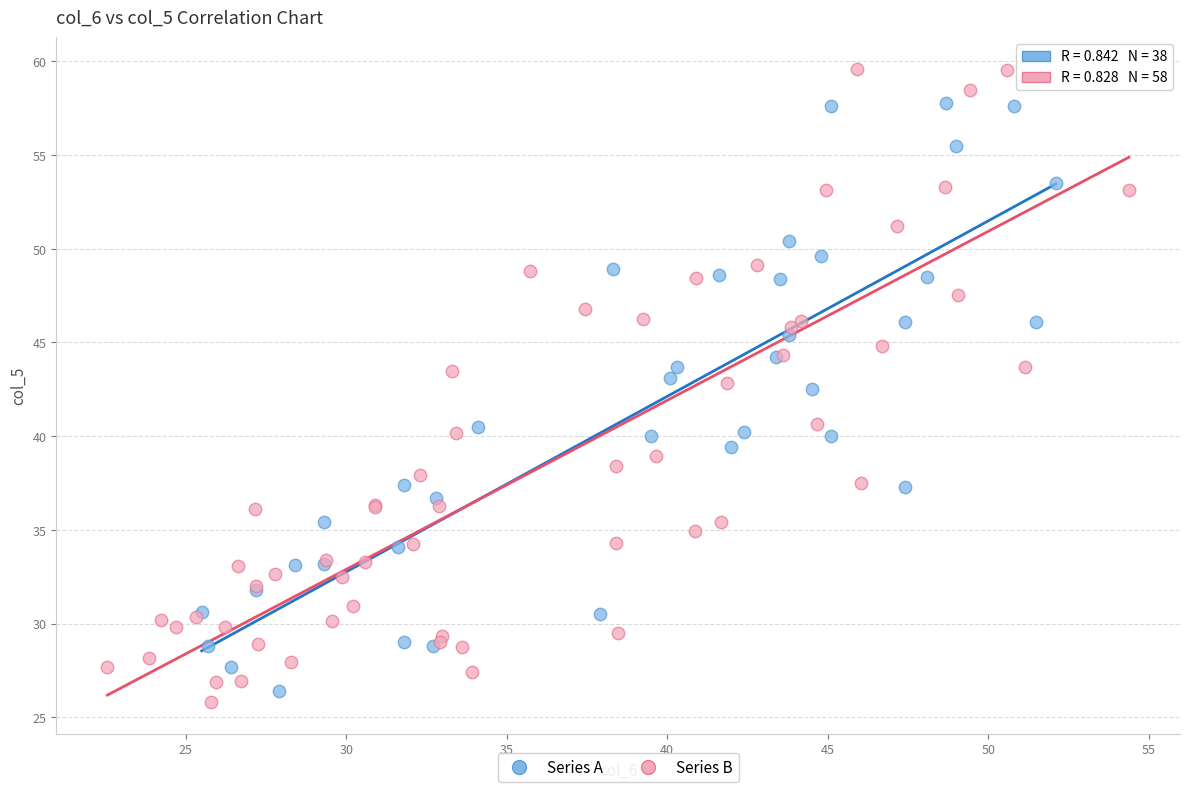

Which series has the largest Y range (max minus min)?

Series B